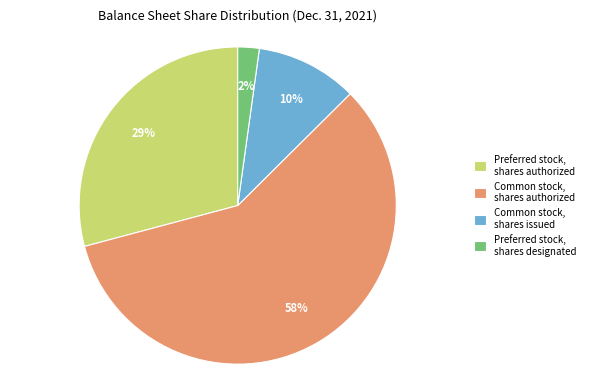

To the nearest percent, what is the average slice percentage?

25%